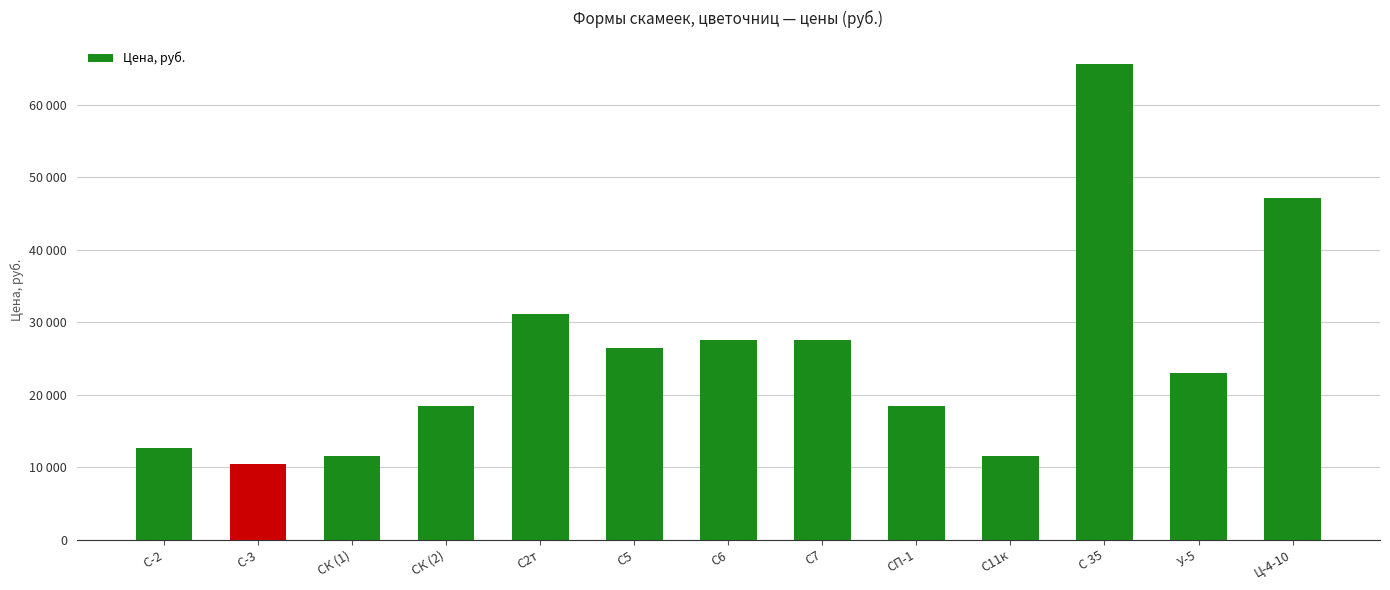

List the labels in order of value, smallest first.

С-3, СК (1), С11к, С-2, СК (2), СП-1, У-5, С5, С6, С7, С2т, Ц-4-10, С 35